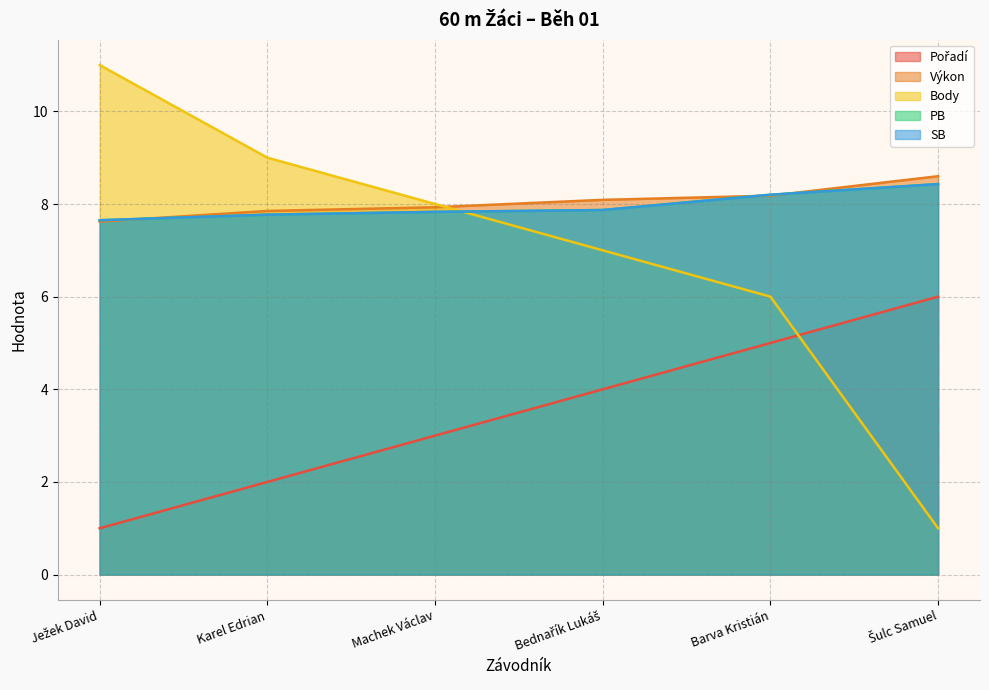

What is the value of the SB point at the 2nd from the left?

7.8